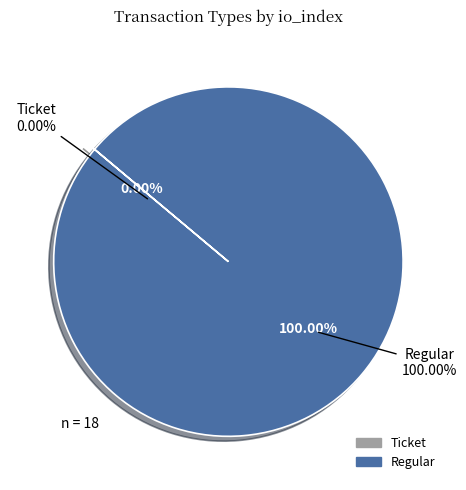

How many segments does this pie chart have?

2